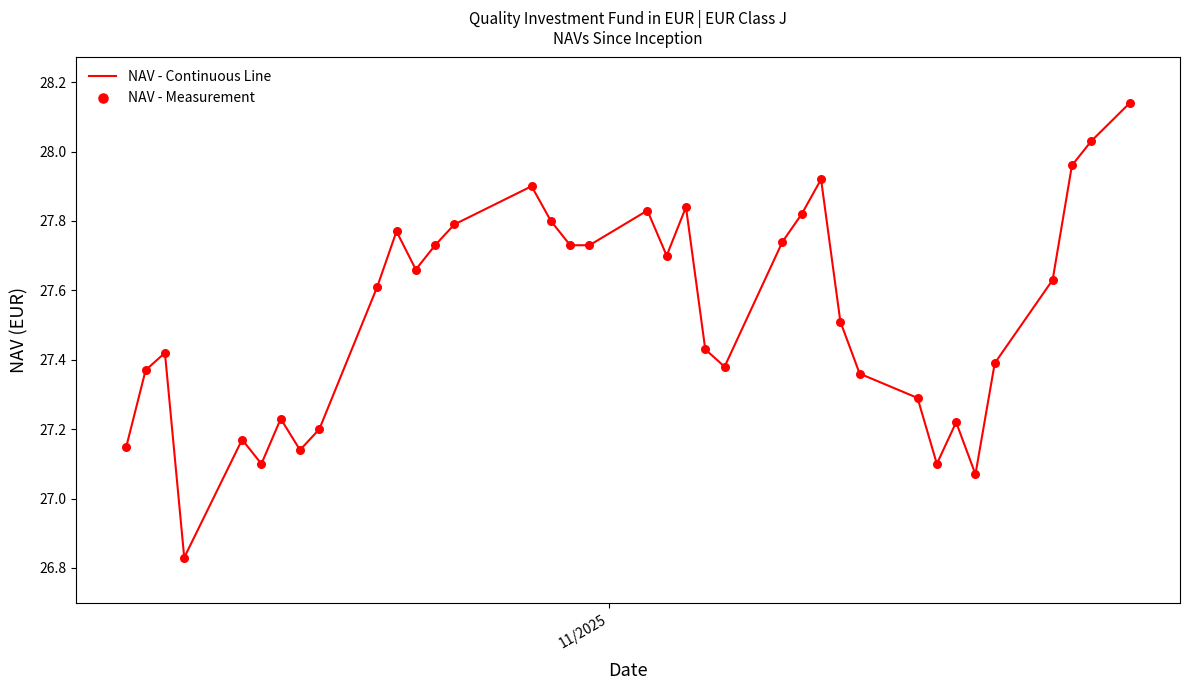

What is the difference between the maximum and minimum values?

1.3